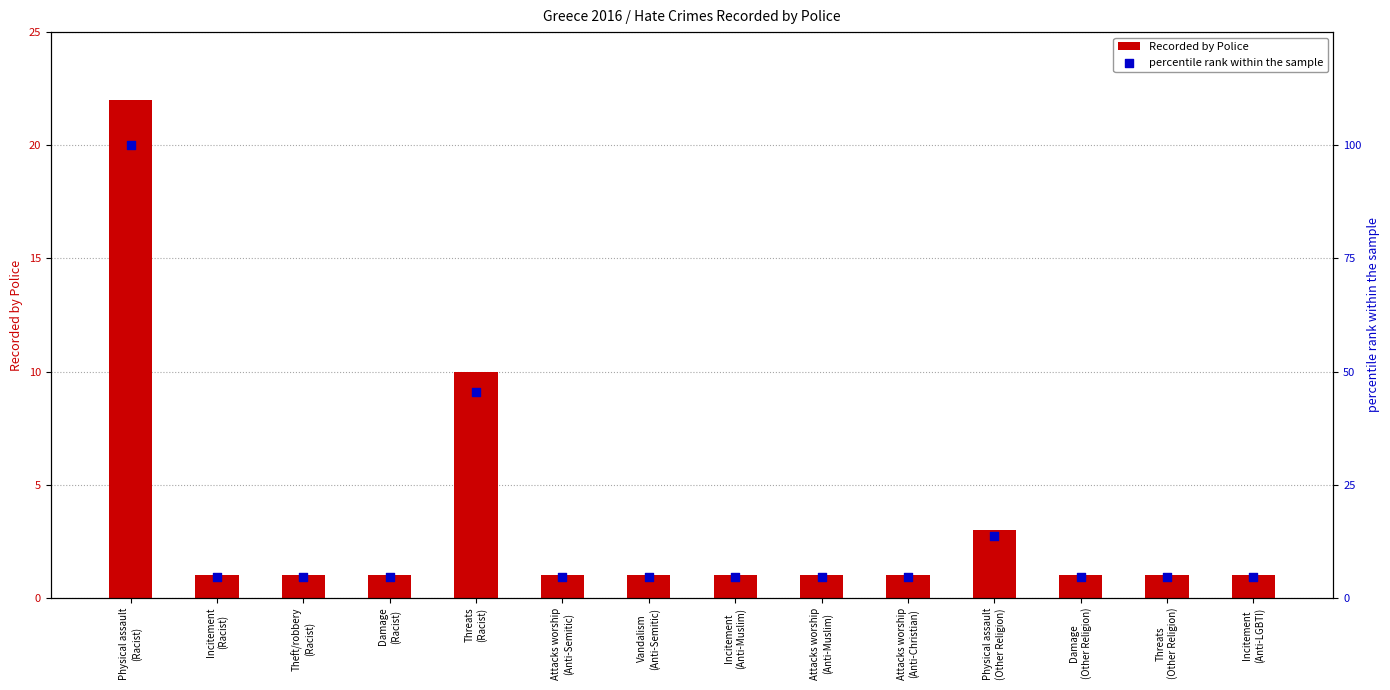

At how many categories does at least one series exceed 97?

1